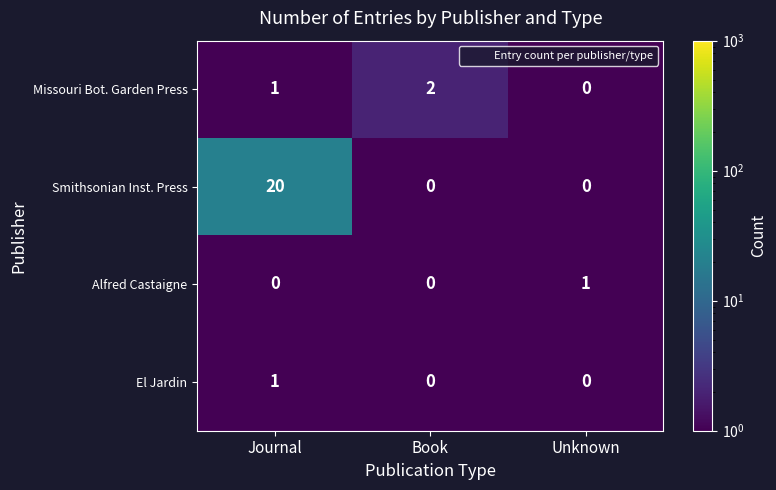

What is the difference between the maximum and minimum values in the Smithsonian Inst. Press series?

20